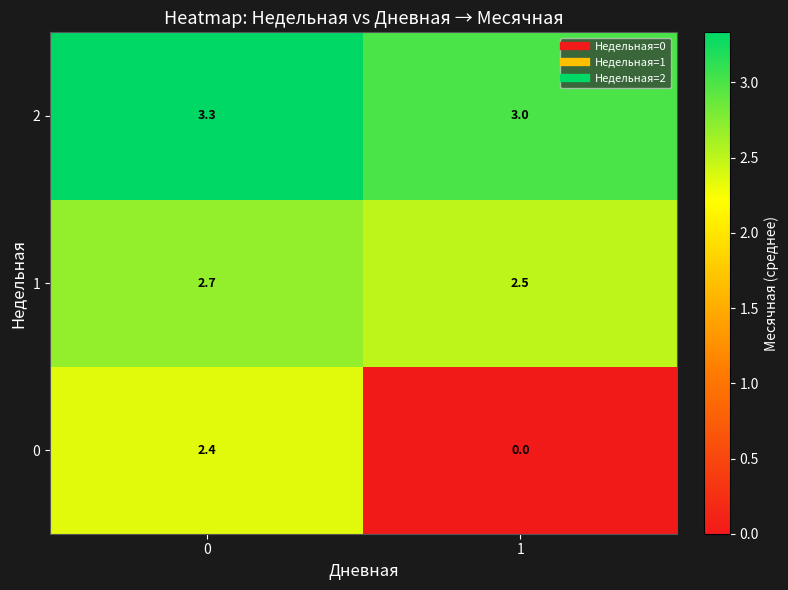

What is the sum of the 2 values at 1 and 0?

6.3